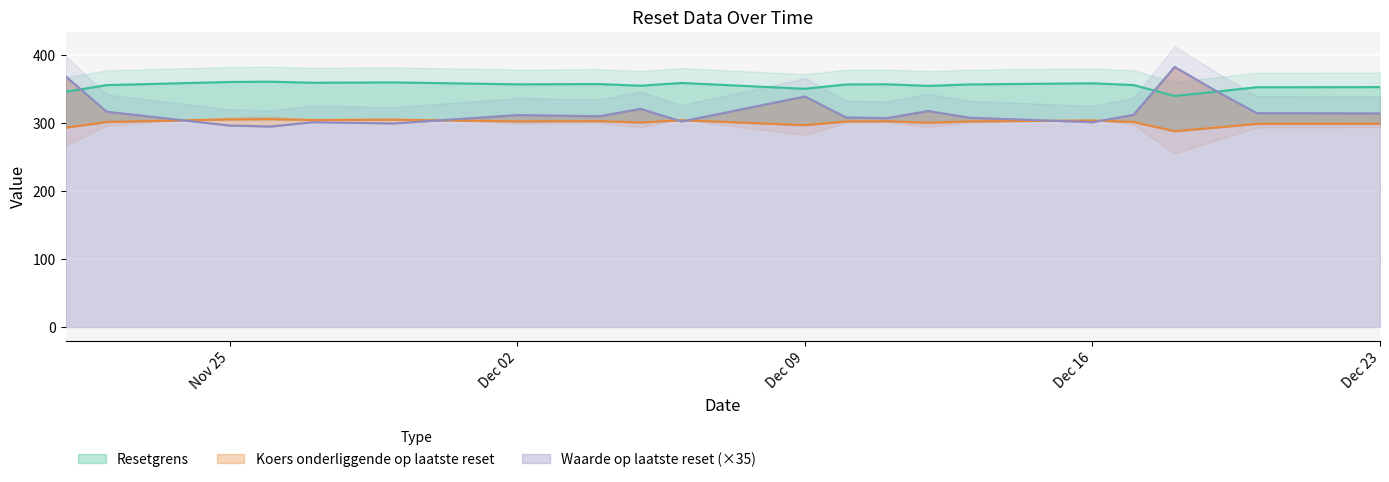

True or false: Resetgrens and Koers onderliggende op laatste reset intersect in this chart.

False